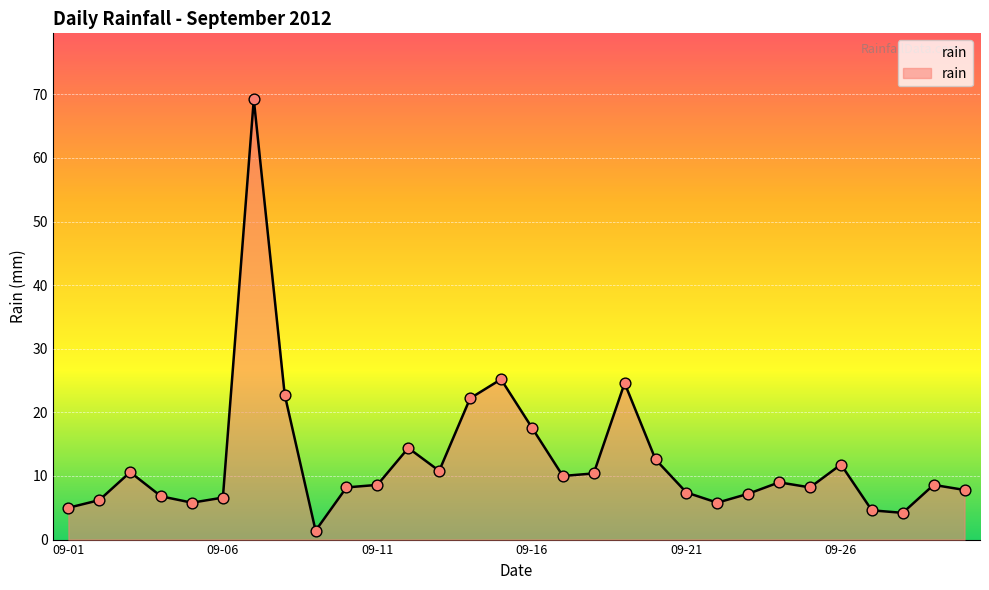

What is the difference between the maximum and minimum values?

67.8